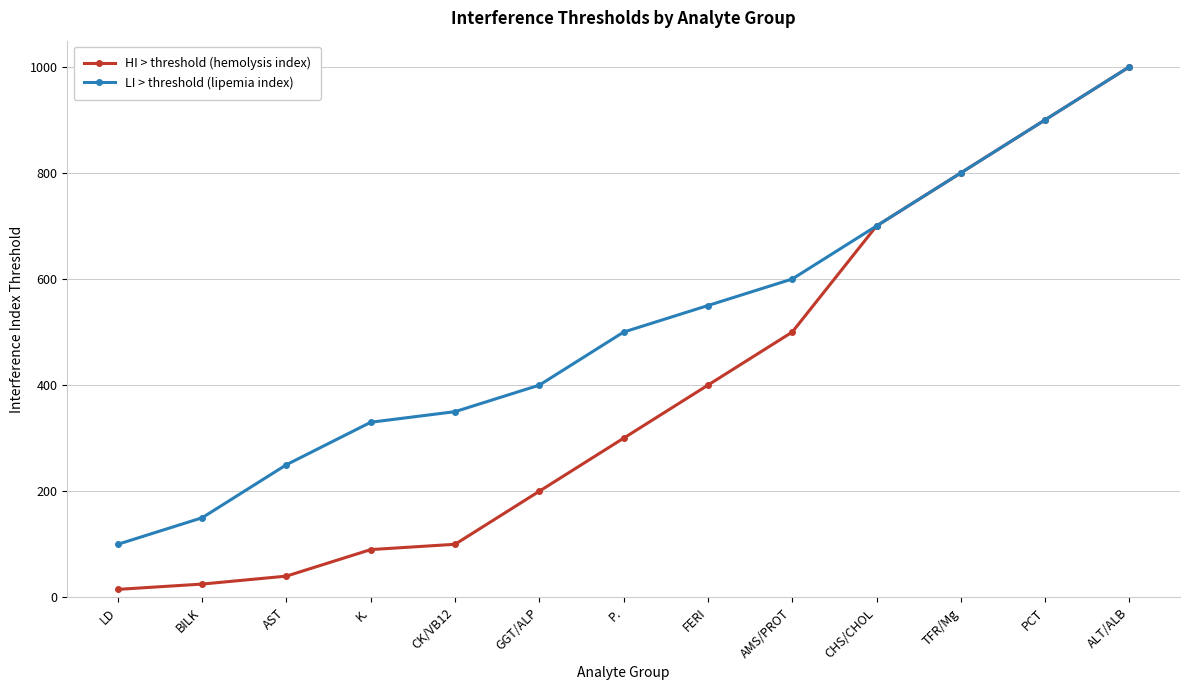

Is it true that HI > threshold (hemolysis index) equals 695 at ALT/ALB?

False